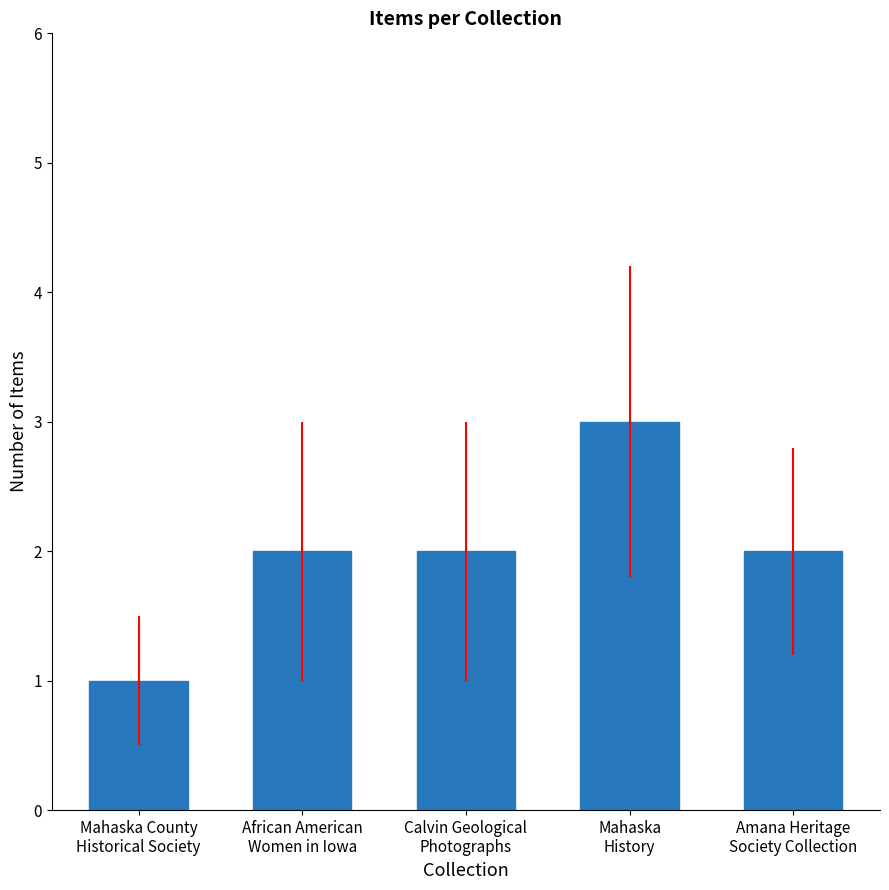

Approximately how many times larger is the value at Mahaska
History compared to Calvin Geological
Photographs?

1.5